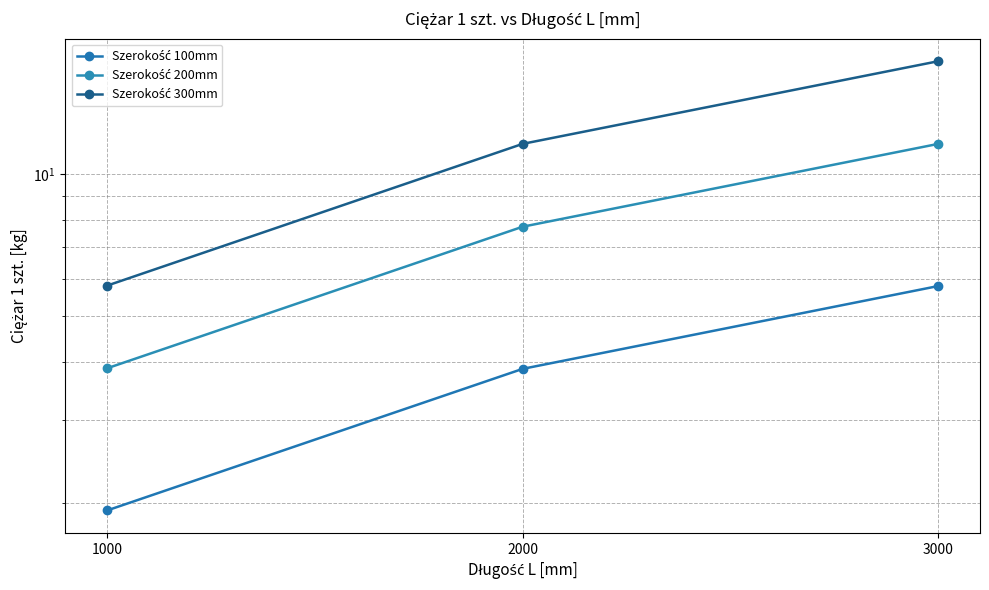

What is the approximate value of Szerokość 300mm at 2000?

11.6